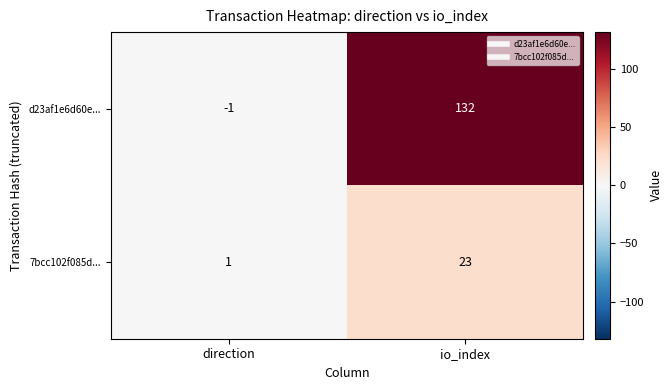

At how many categories does at least one series exceed 100?

1